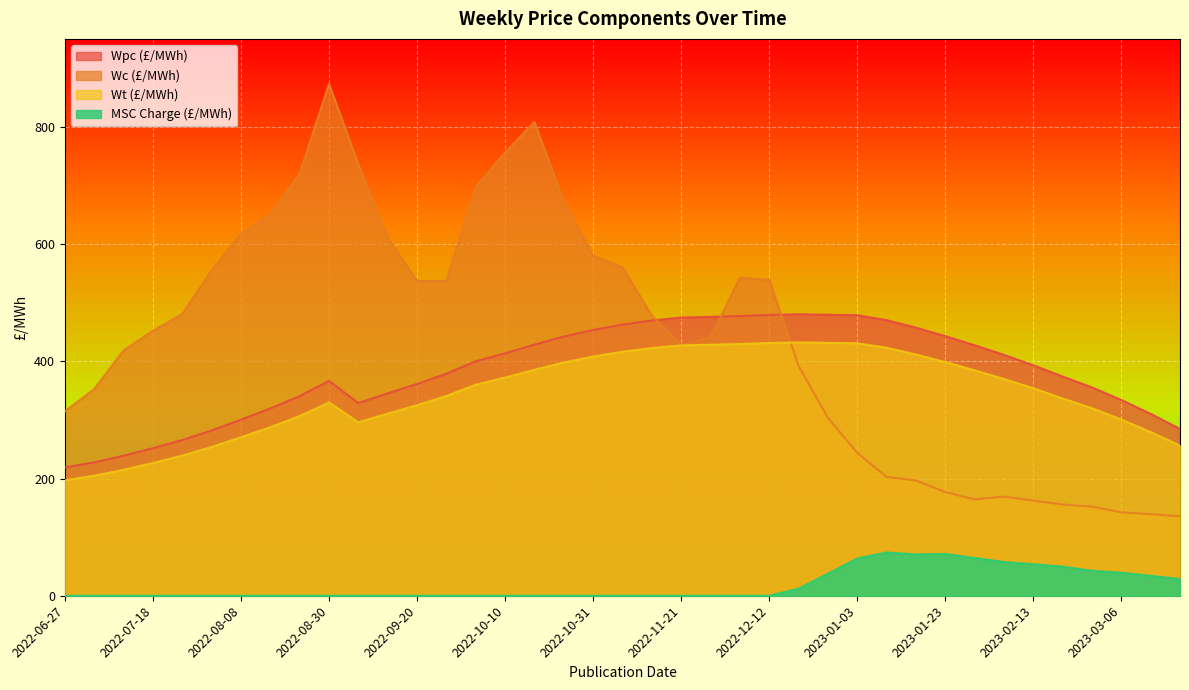

True or false: MSC Charge (£/MWh) and Wc (£/MWh) cross at least once.

False